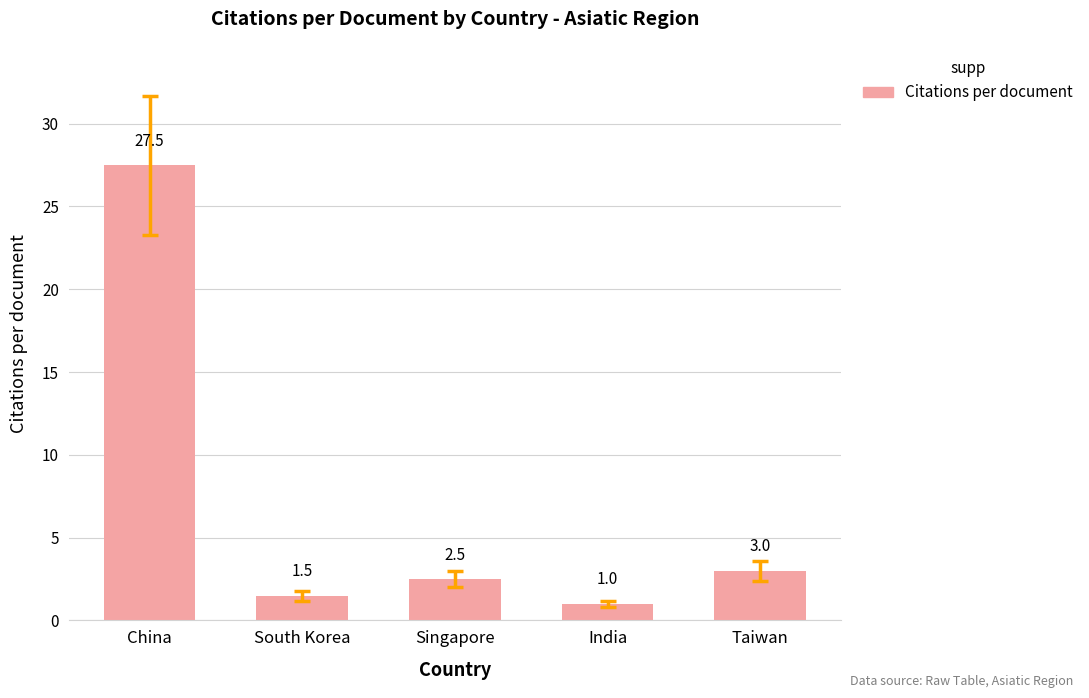

Is it true that the value at China is 40.6?

False